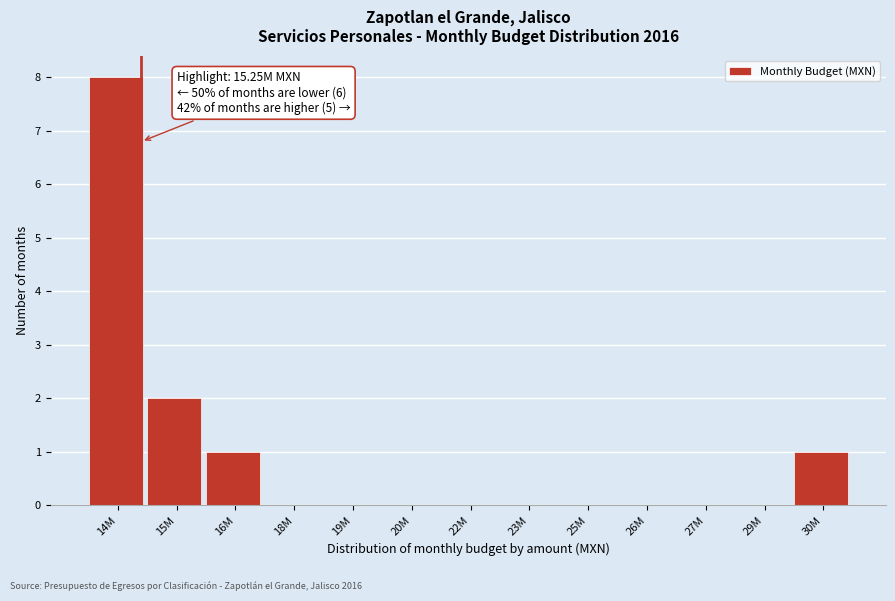

Reading left to right, what are all the values shown in this chart?

14M=8	15M=2	16M=1	18M=0	19M=0	20M=0	22M=0	23M=0	25M=0	26M=0	27M=0	29M=0	30M=1